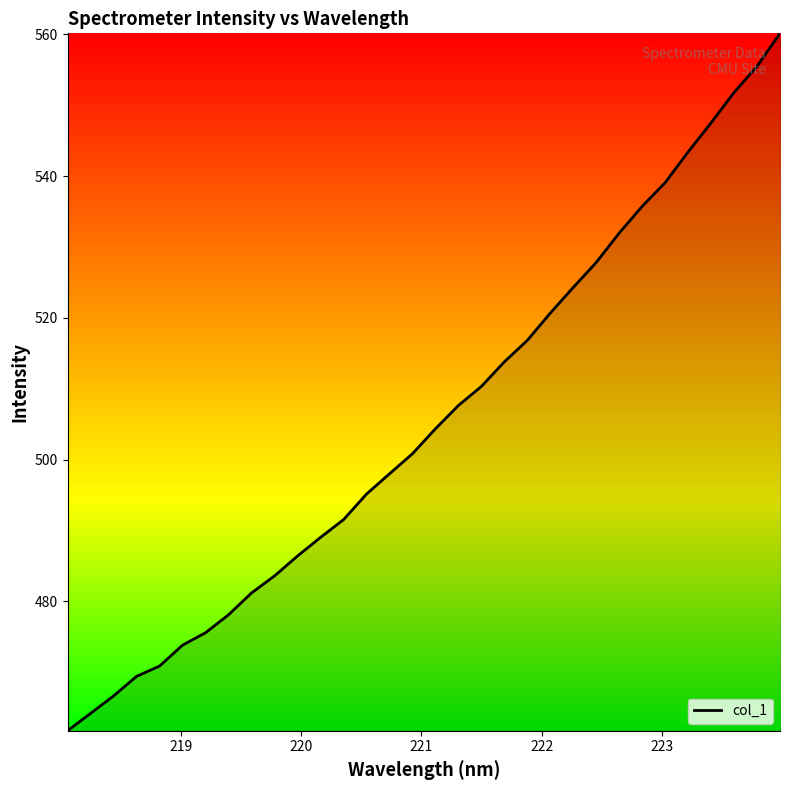

What is the maximum value shown in the chart?

560.2